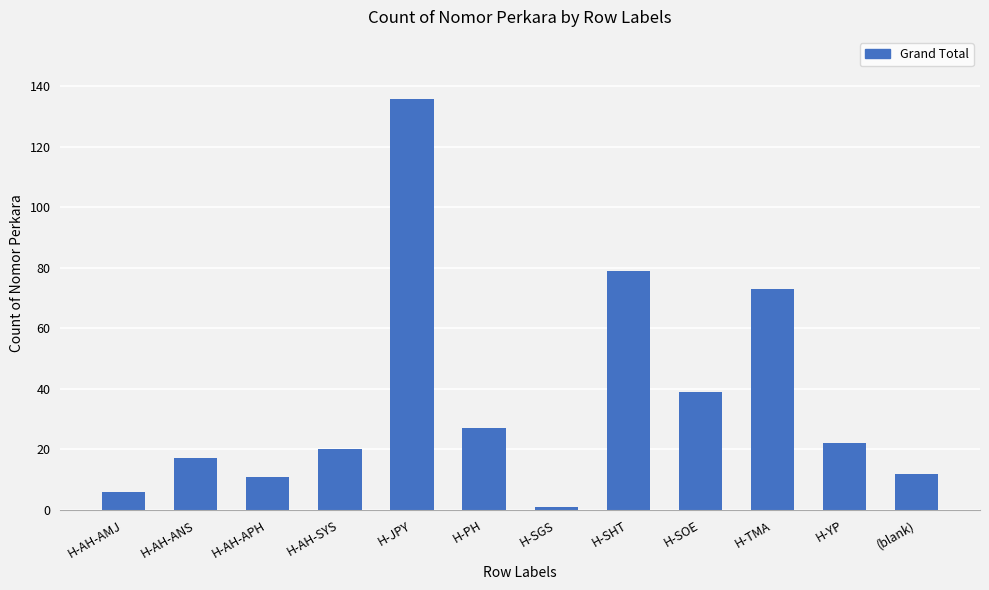

What is the label of the 9th bar from the left?

H-SOE